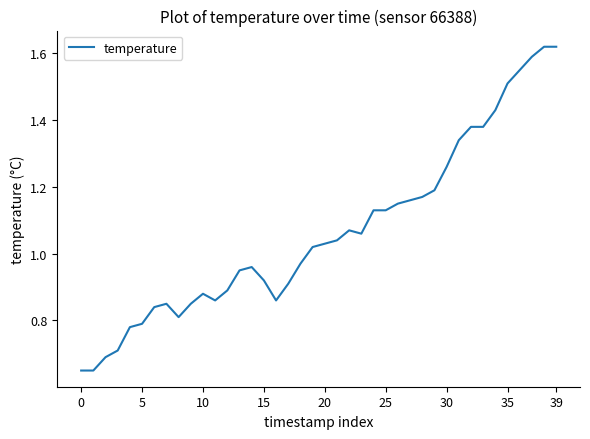

True or false: the data has more than 2 interior local peaks.

True